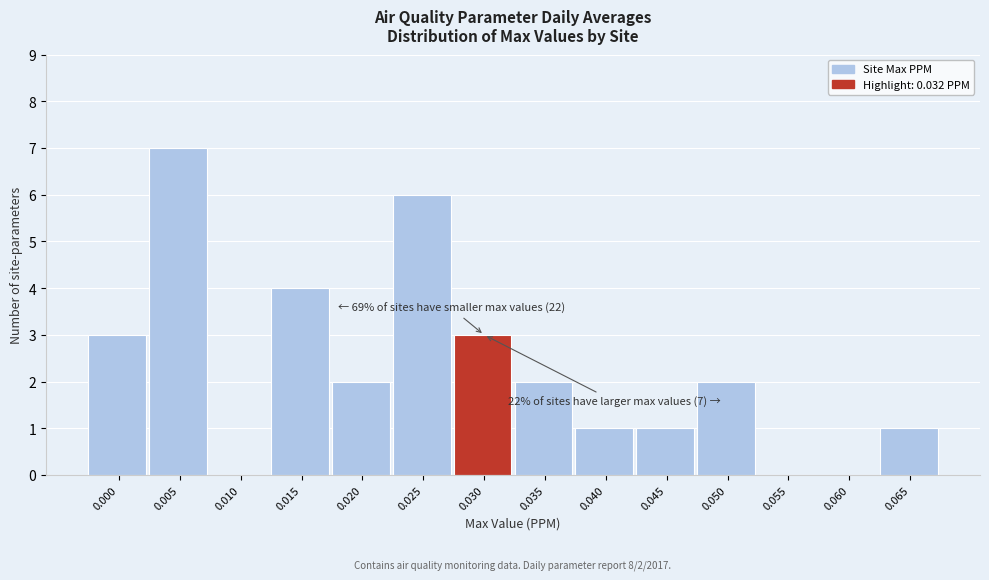

Reading left to right, transcribe all the data shown in this chart.

0.000=3	0.005=7	0.010=0	0.015=4	0.020=2	0.025=6	0.030=3	0.035=2	0.040=1	0.045=1	0.050=2	0.055=0	0.060=0	0.065=1